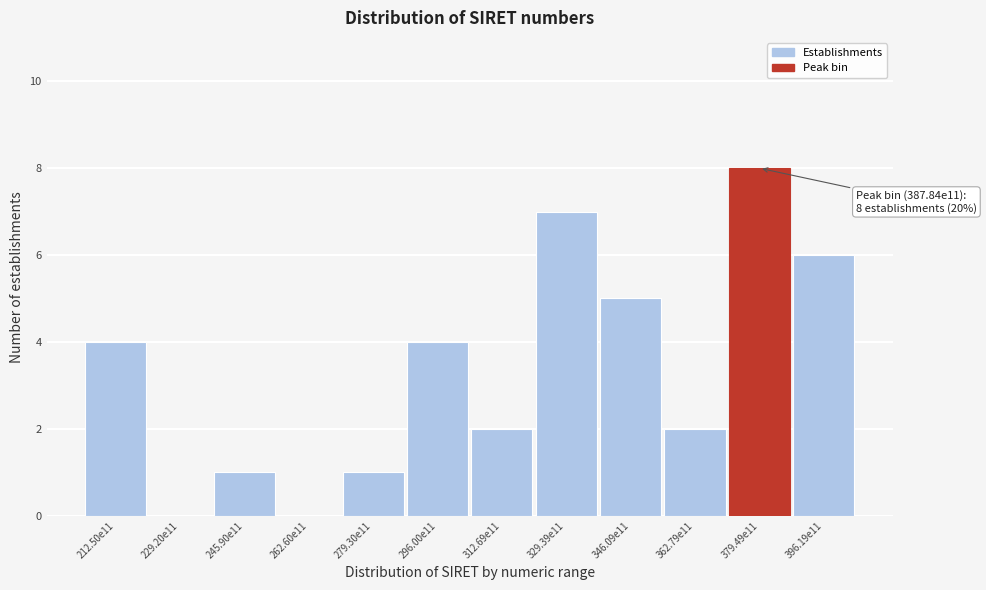

Reading left to right, extract all data points from this chart.

212.50e11=4	229.20e11=0	245.90e11=1	262.60e11=0	279.30e11=1	296.00e11=4	312.69e11=2	329.39e11=7	346.09e11=5	362.79e11=2	379.49e11=8	396.19e11=6